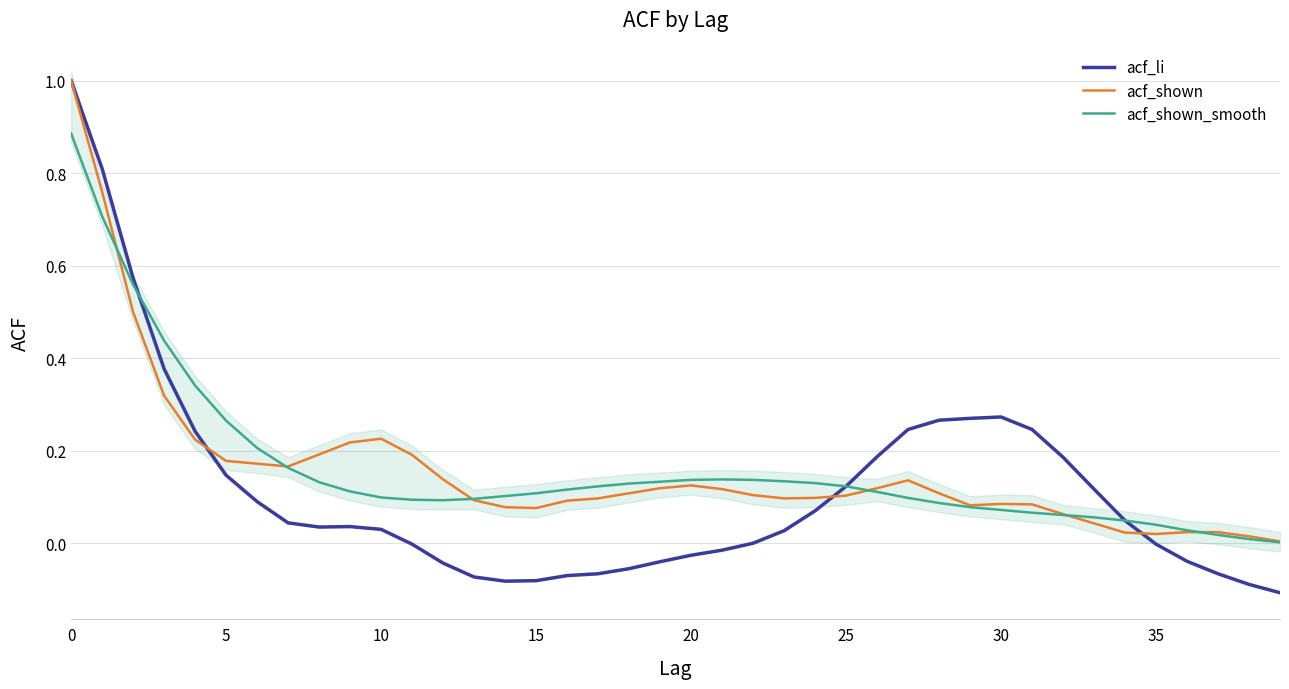

Where is acf_li nearest to the value 0?

22